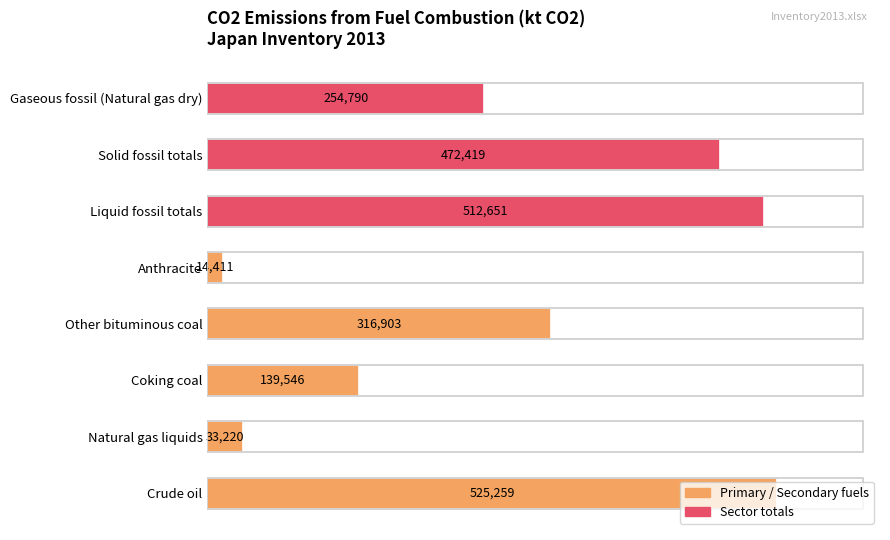

Between Solid fossil totals and Liquid fossil totals, which is larger?

Liquid fossil totals